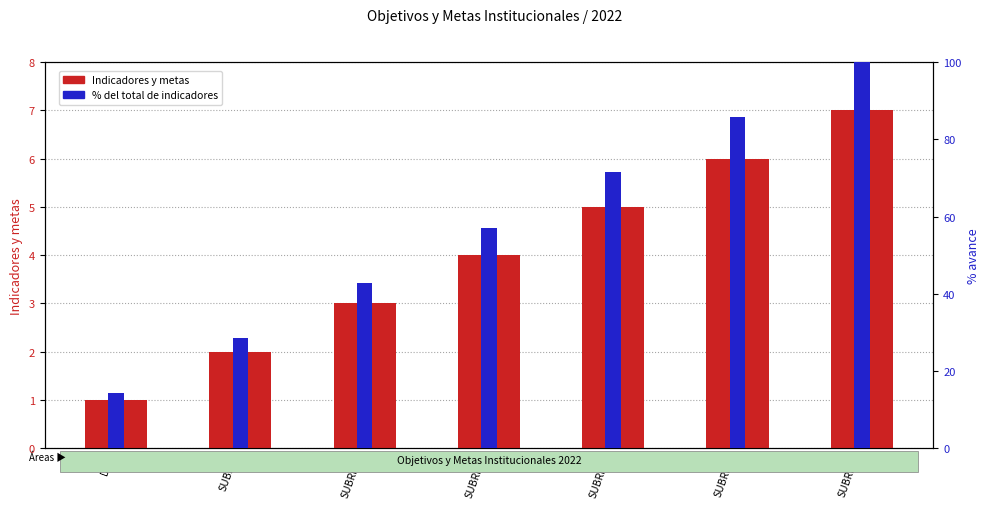

What is the total value across all series at SUBRH-2?

107.0